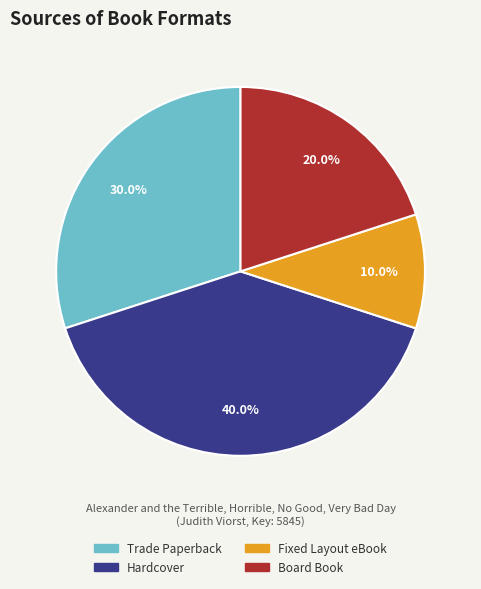

What is the ratio of the value at Hardcover to the value at Trade Paperback?

1.3